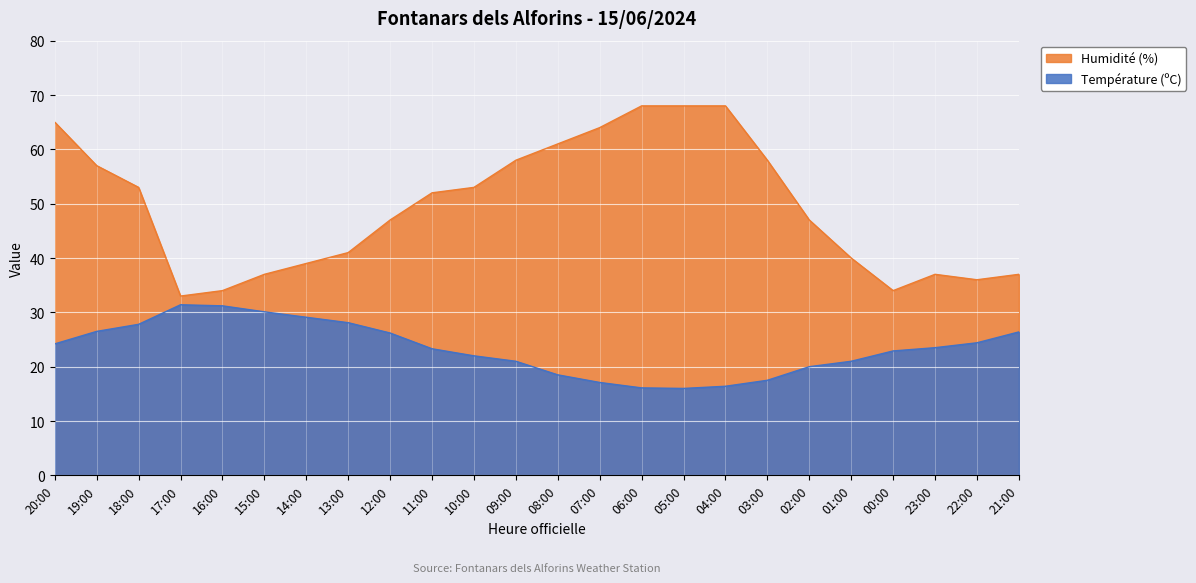

At which category does Humidité (%) reach its first local valley?

17:00